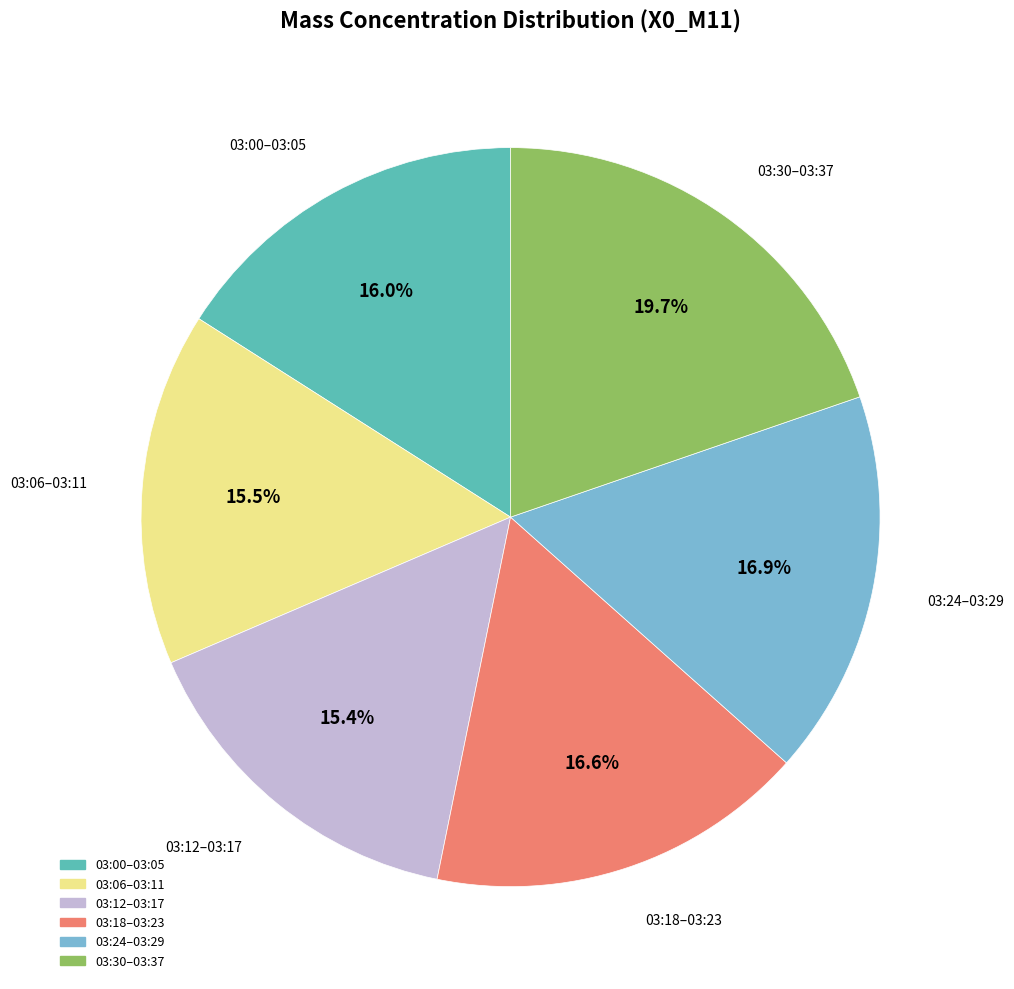

How many segments does this pie chart have?

6